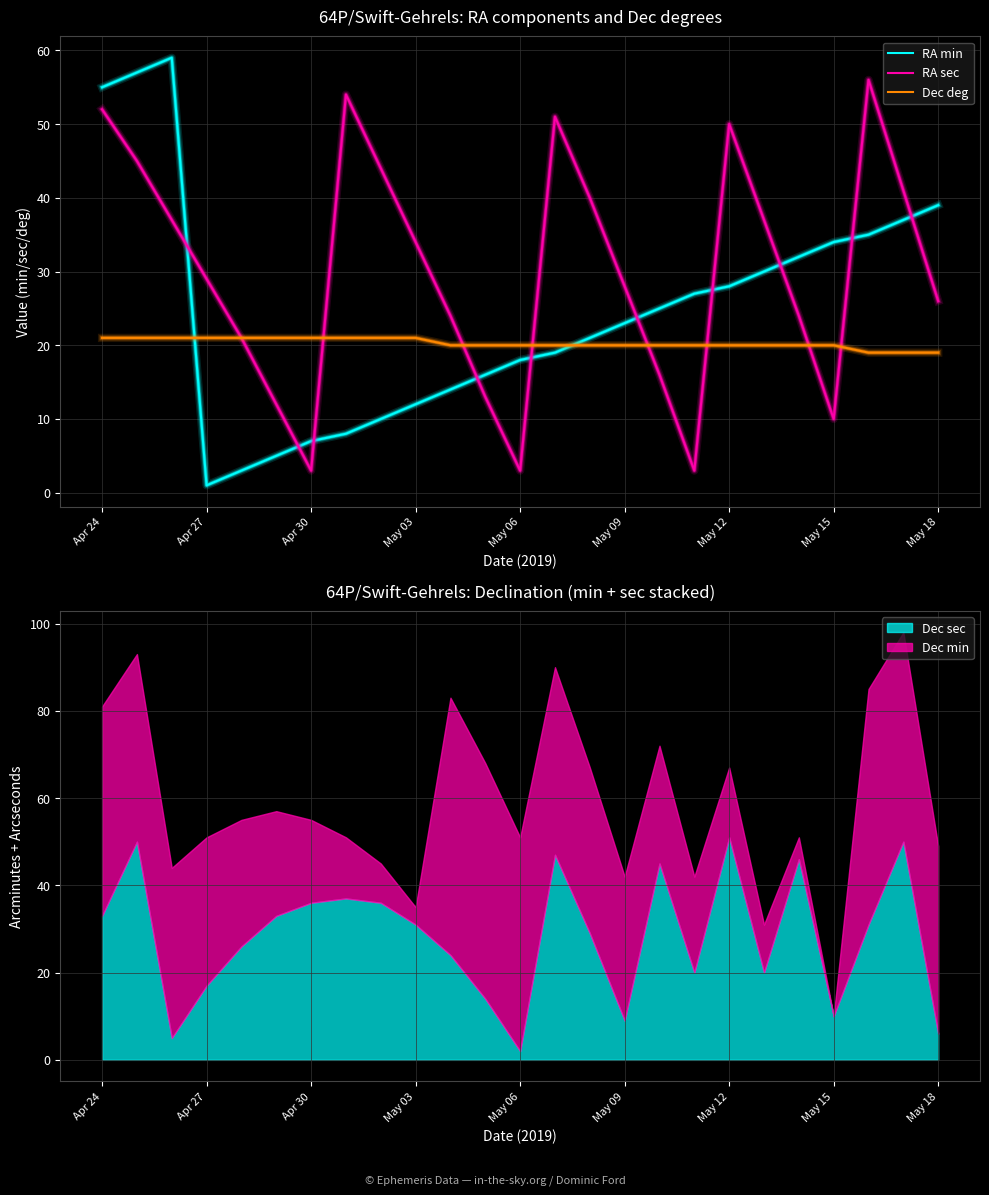

List the series in order of their peak value, lowest first.

Dec deg, RA sec, RA min